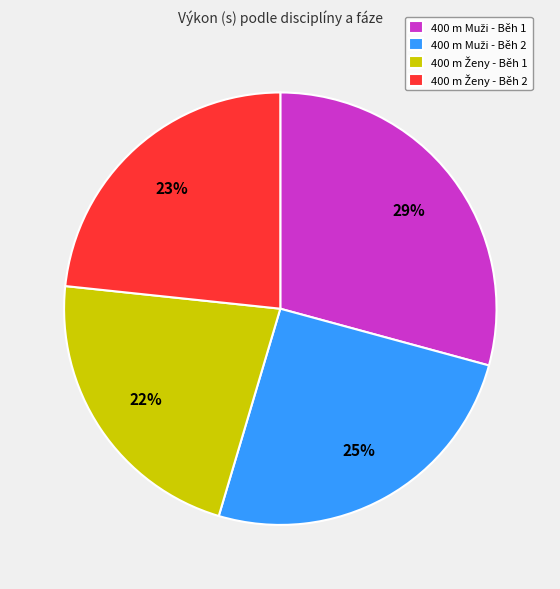

Is there any slice that represents more than half of the pie?

No